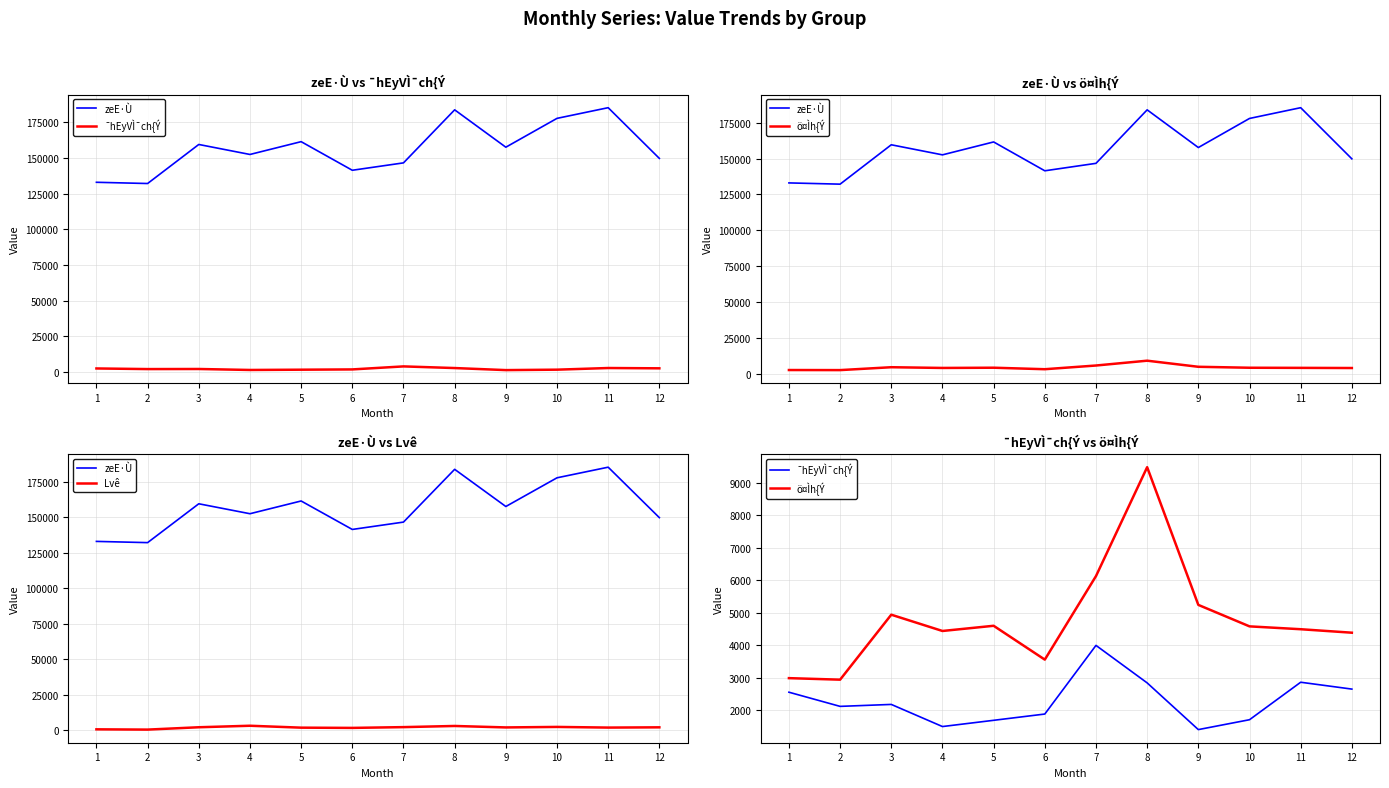

What is the average value of the ¯hEyVÌ¯ch{Ý series?

2282